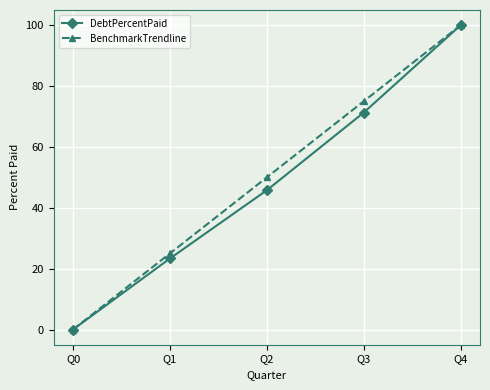

The value of BenchmarkTrendline at Q0 is 30.7. True or false?

False